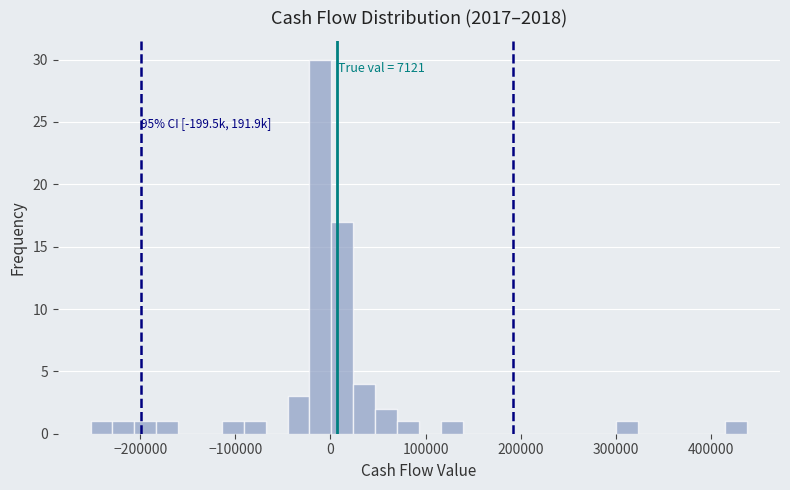

Around what value on the x-axis is the tallest bar? Give the approximate position of its centre, as read against the axis.

-10000